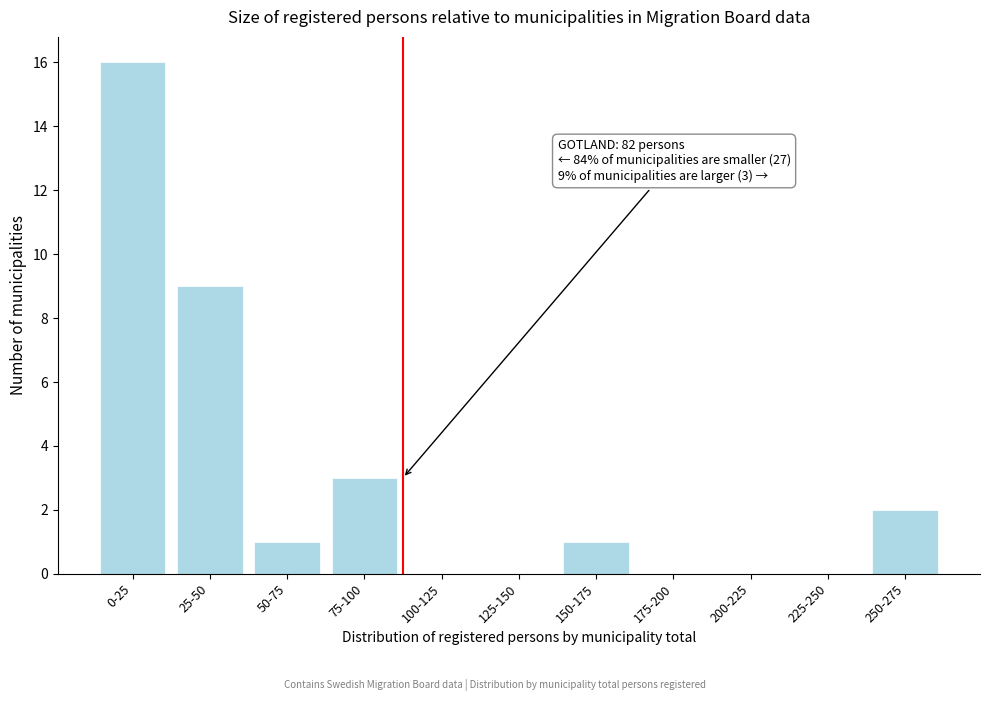

Reading left to right, extract all data points from this chart.

0-25=16	25-50=9	50-75=1	75-100=3	100-125=0	125-150=0	150-175=1	175-200=0	200-225=0	225-250=0	250-275=2